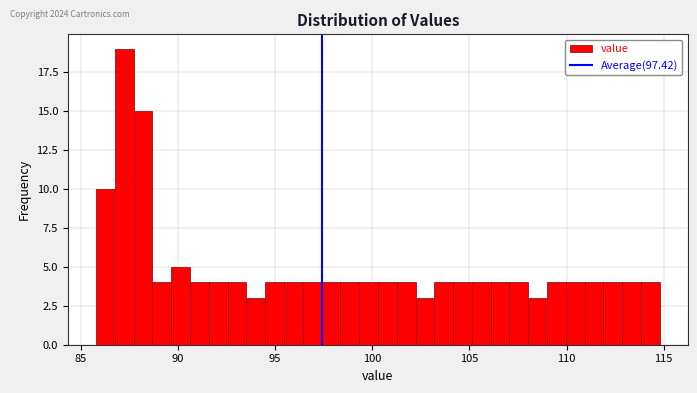

Read against the x-axis, roughly where is the centre of the tallest bar?

87.5